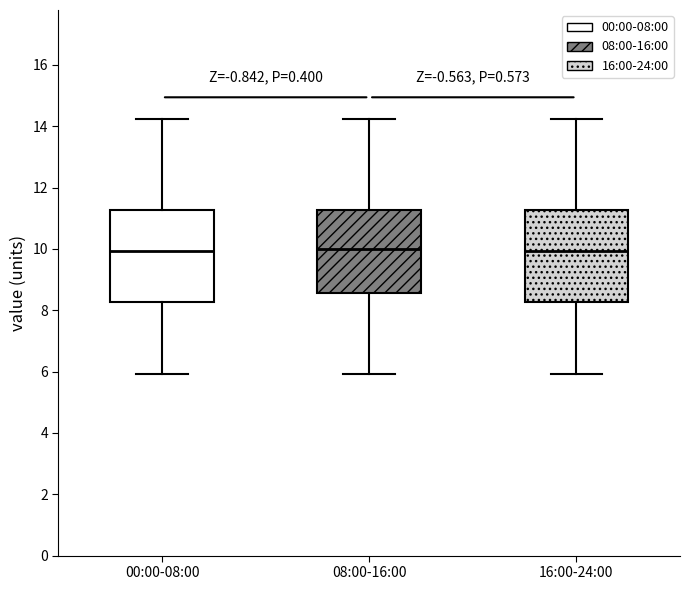

Where is the upper edge of the box for 16:00-24:00 on the y-axis? The values are not printed on the chart, so give them approximately, as read against the axis.

11.2